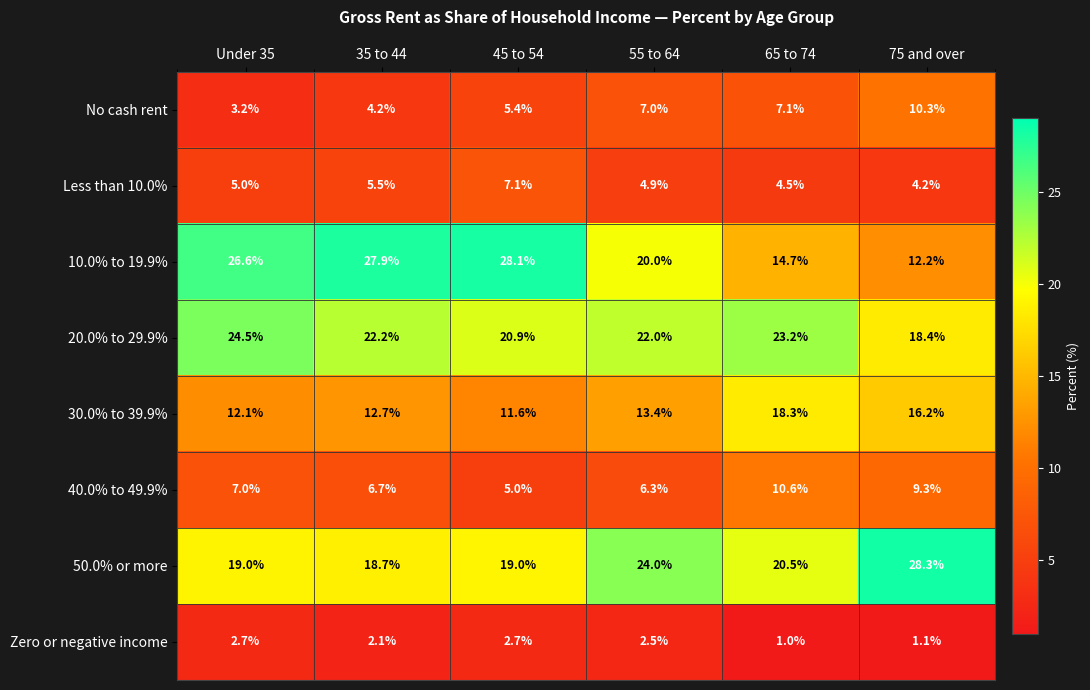

What is the average value of the 10.0% to 19.9% series?

21.6